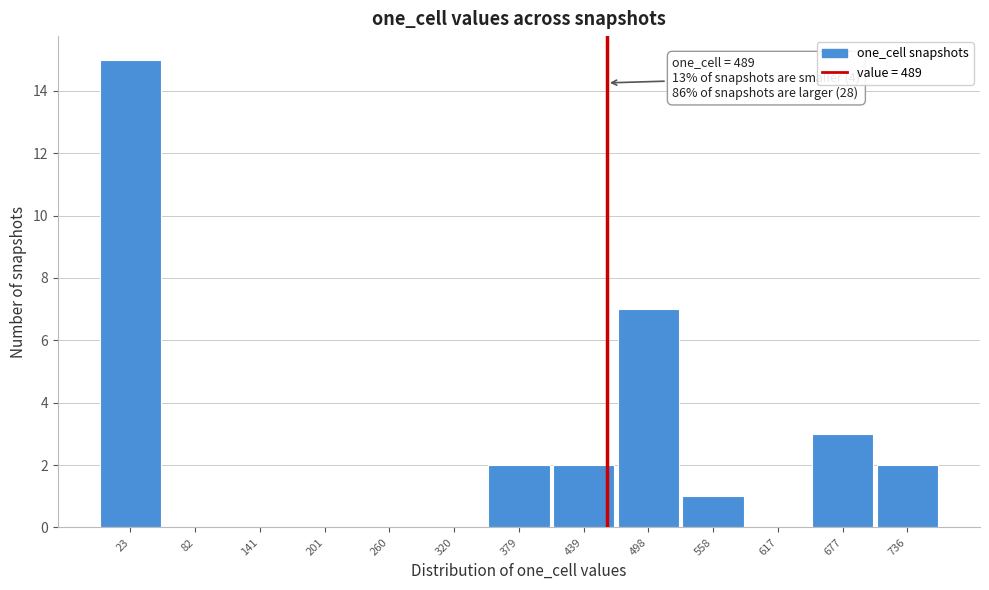

Reading left to right, what are all the values shown in this chart?

23=15	82=0	141=0	201=0	260=0	320=0	379=2	439=2	498=7	558=1	617=0	677=3	736=2